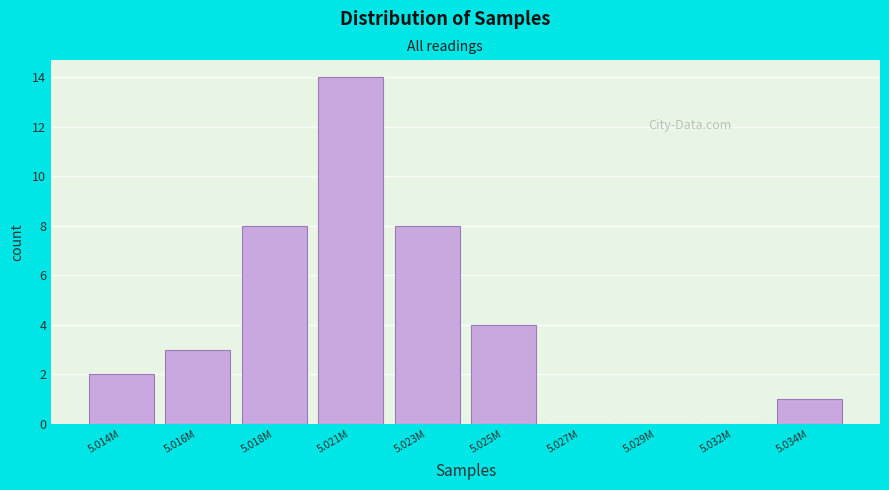

Reading left to right, transcribe all the data shown in this chart.

5.014M=2	5.016M=3	5.018M=8	5.021M=14	5.023M=8	5.025M=4	5.027M=0	5.029M=0	5.032M=0	5.034M=1